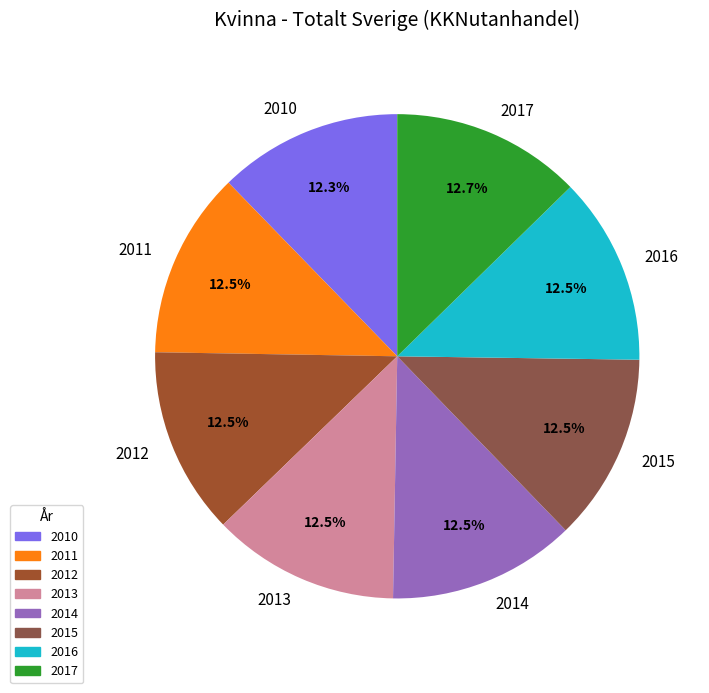

Does any single category account for the majority?

No